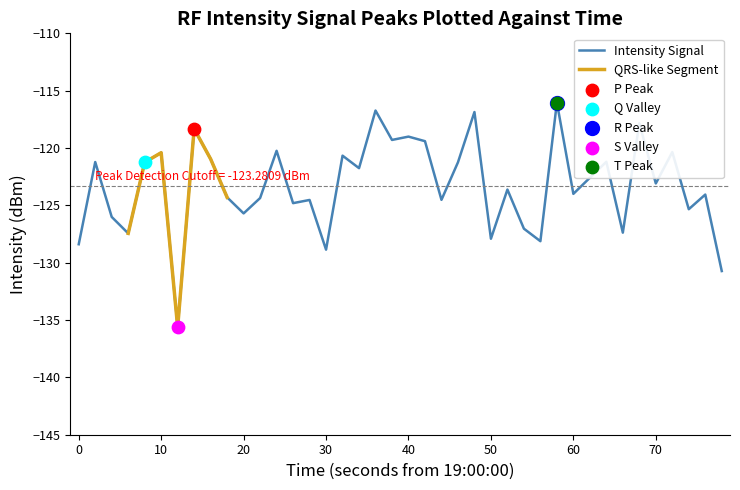

What is the lowest value of the Intensity Signal series?

-135.6